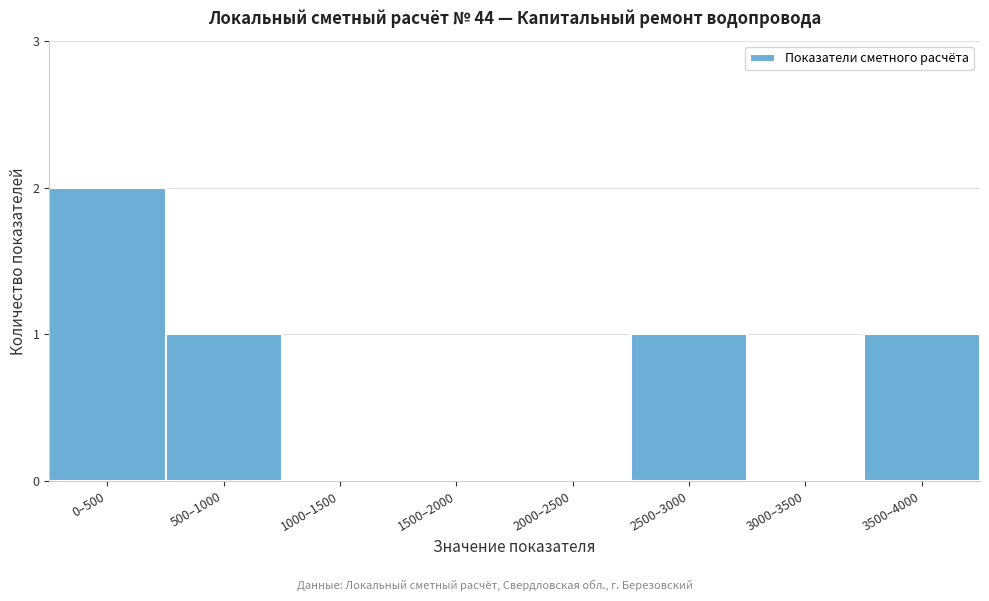

Reading right to left, extract all data points from this chart.

3500–4000=1	3000–3500=0	2500–3000=1	2000–2500=0	1500–2000=0	1000–1500=0	500–1000=1	0–500=2